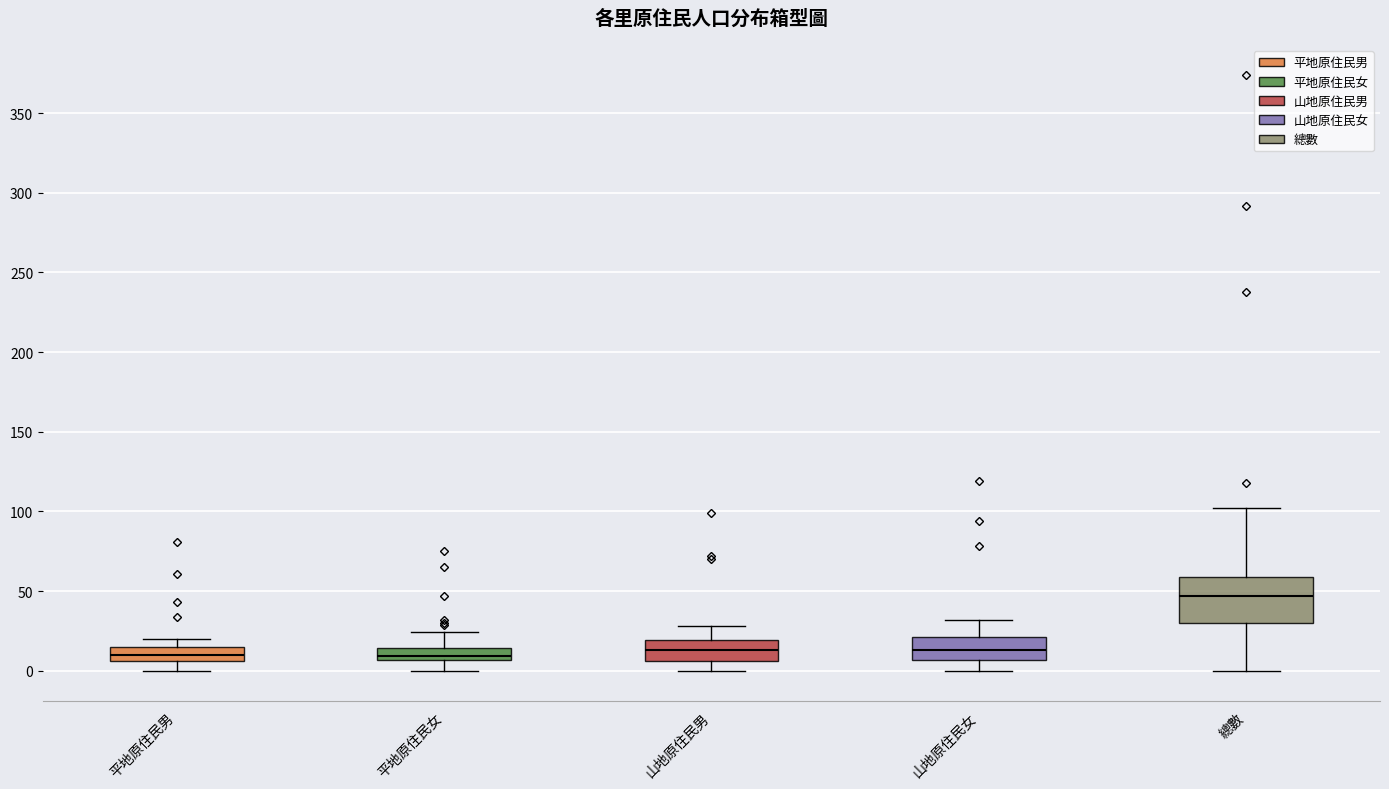

Where does the median line of the box for 平地原住民女 sit on the y-axis? The values are not printed on the chart, so give them approximately, as read against the axis.

10